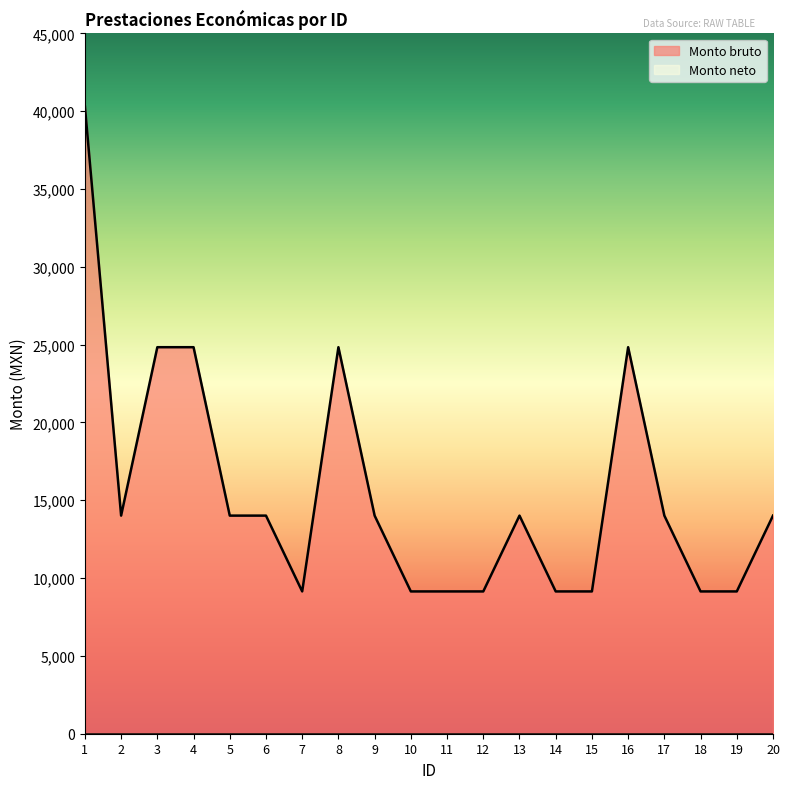

What is the smallest value displayed?

0.0